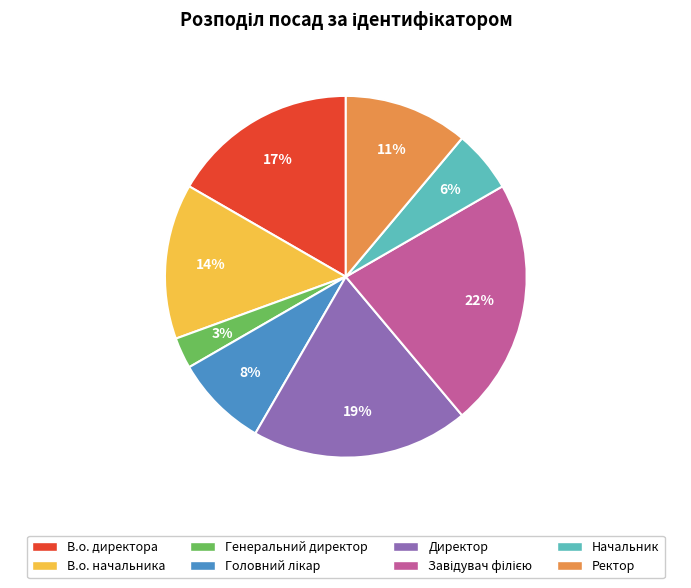

Is it true that В.о. директора is 17% of the pie?

True